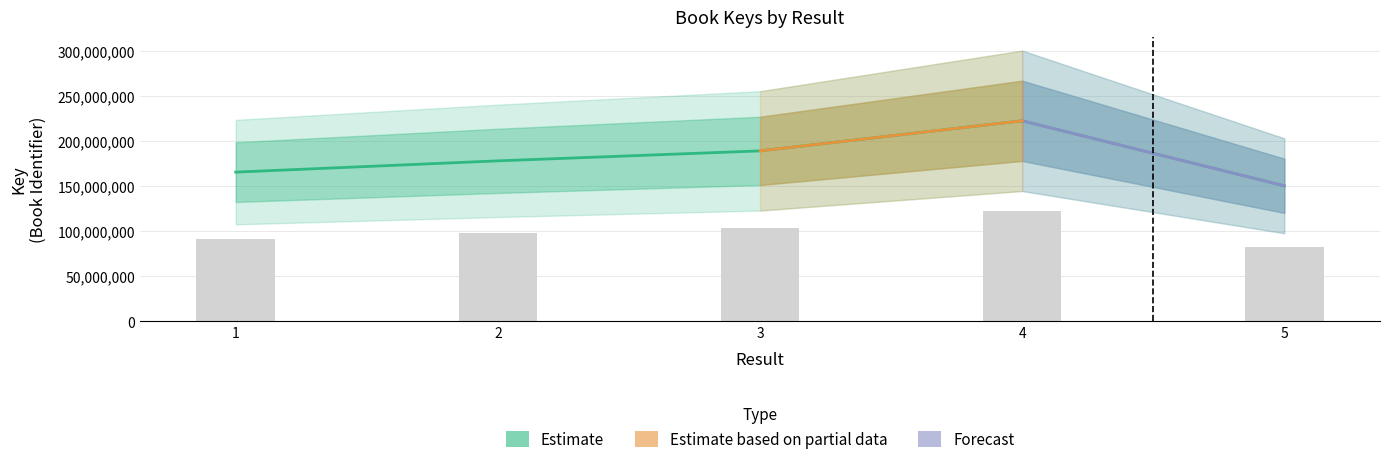

Approximately how many times larger is the value at 3 compared to 1?

1.1